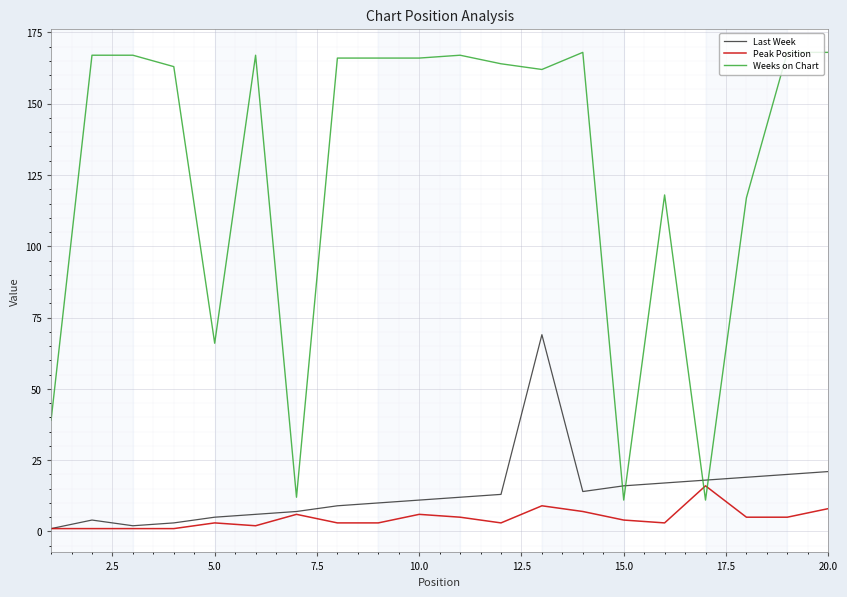

Which series has the largest range (max minus min)?

Weeks on Chart